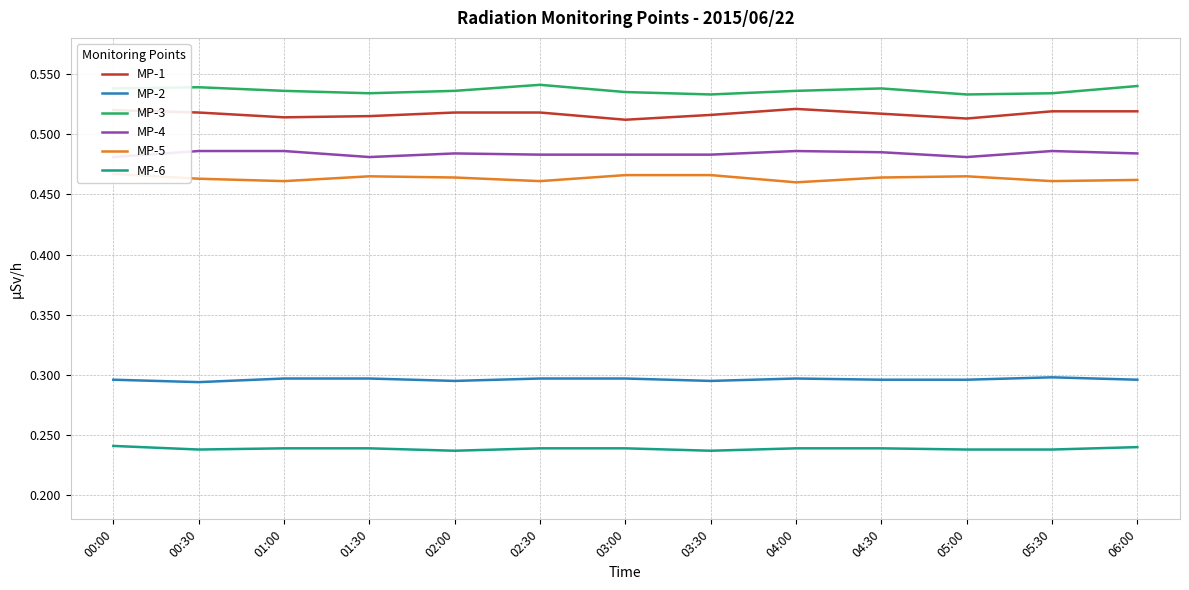

What are all the series names shown in the legend?

MP-1, MP-2, MP-3, MP-4, MP-5, MP-6